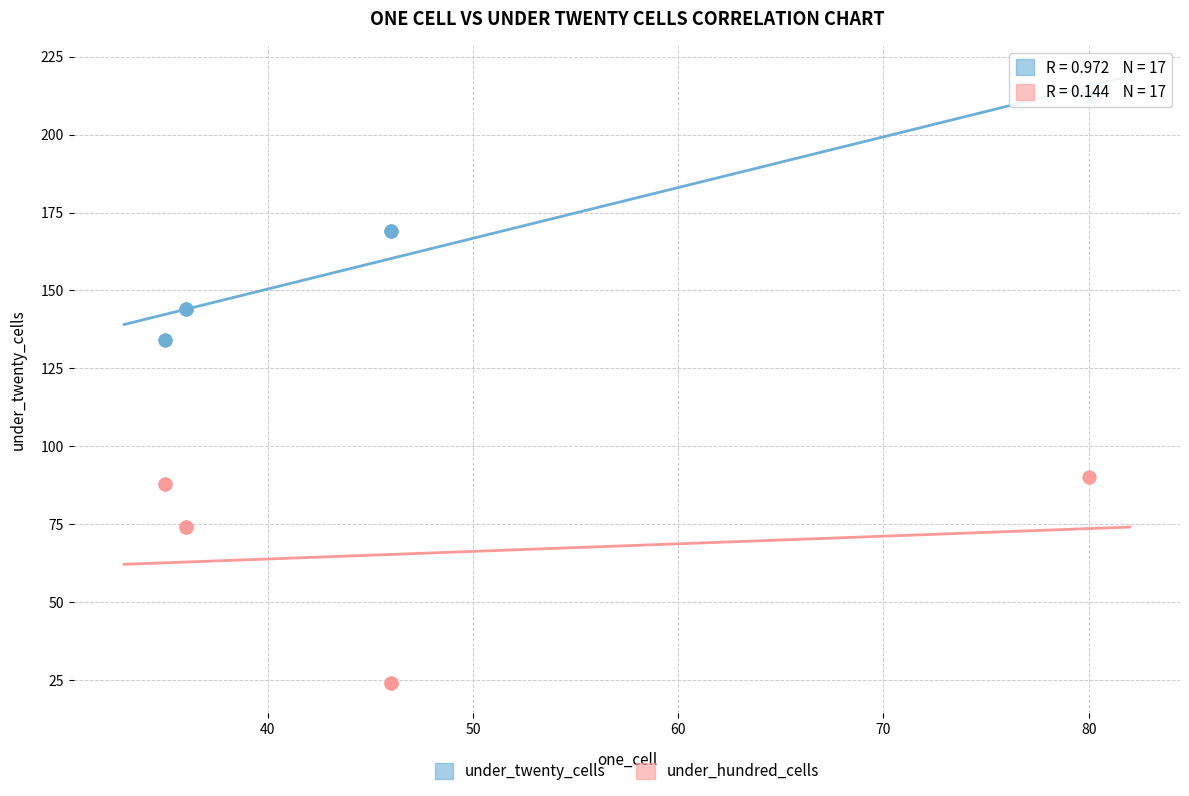

Which series has the largest Y range (max minus min)?

under_twenty_cells